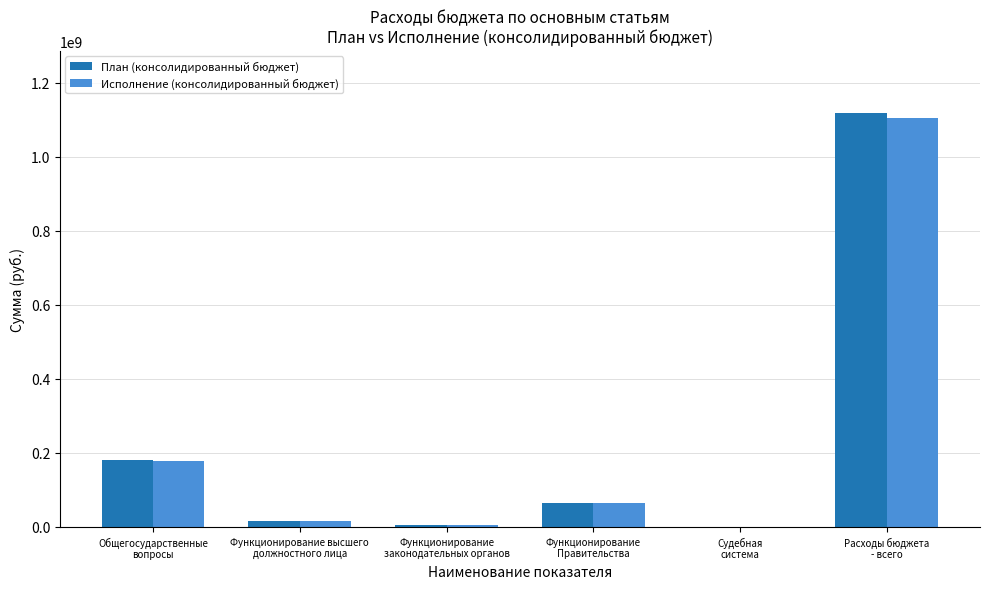

The План (консолидированный бюджет) series shows 88400.0 at Судебная
система. True or false?

True